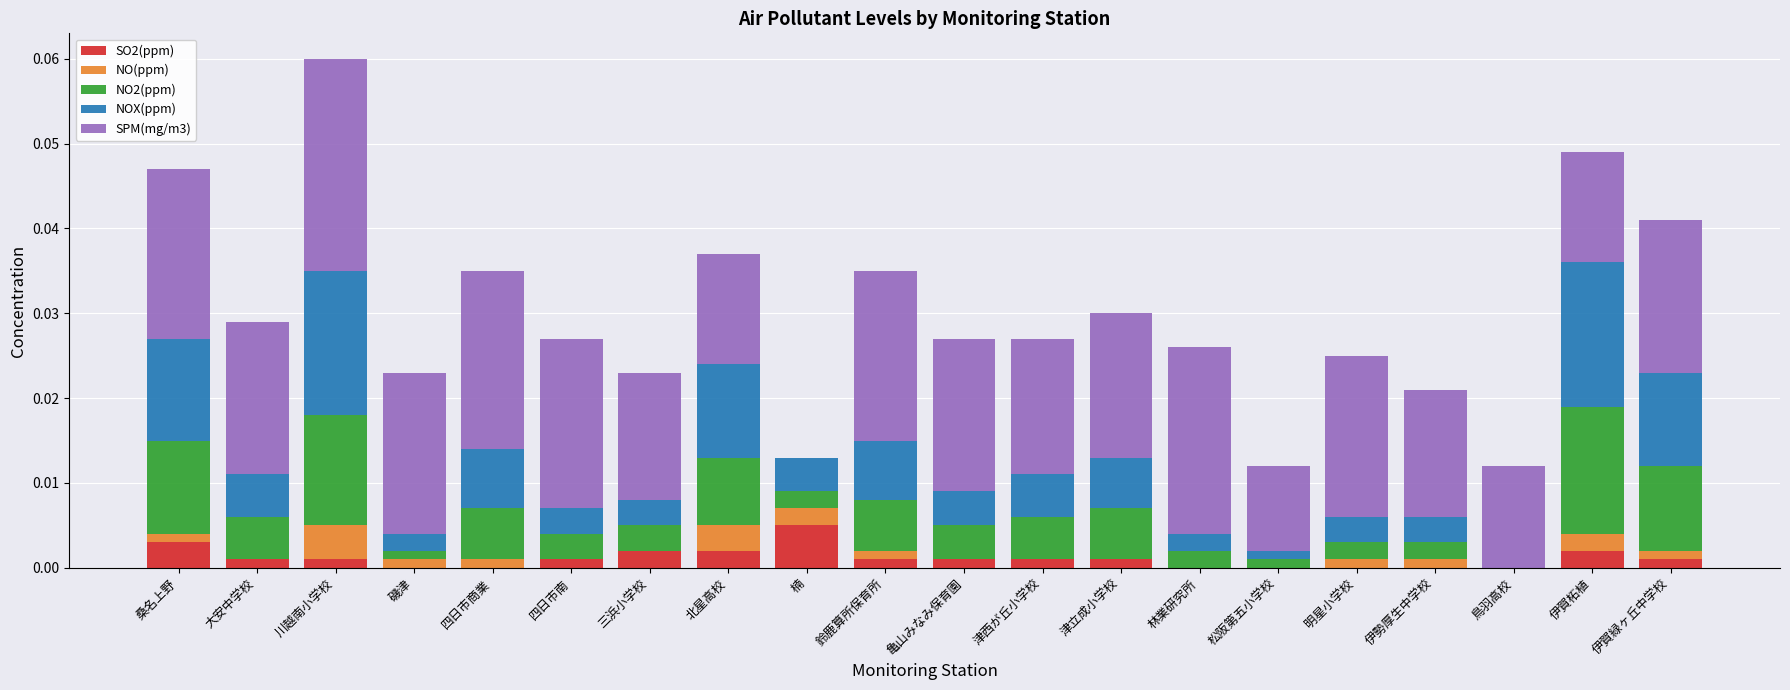

Are the bars horizontal?

No